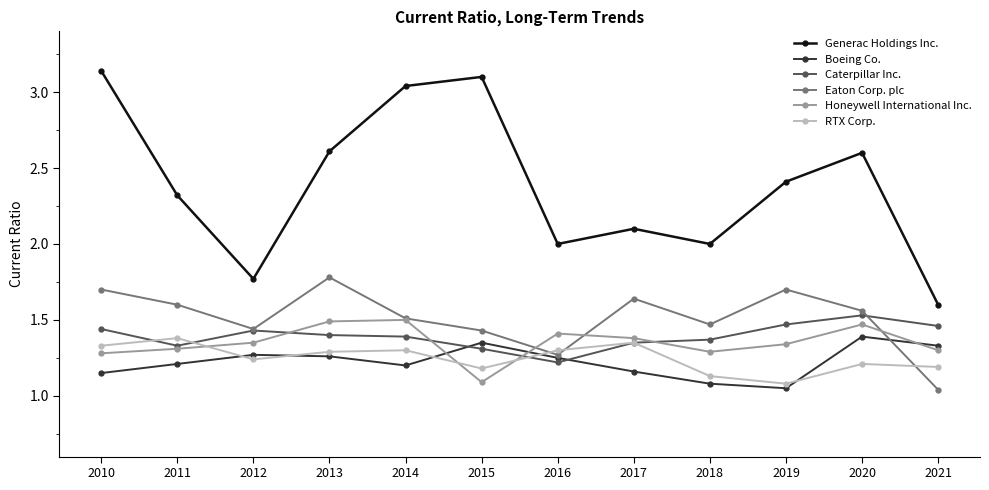

Which category has the highest value in the Caterpillar Inc. series?

2020